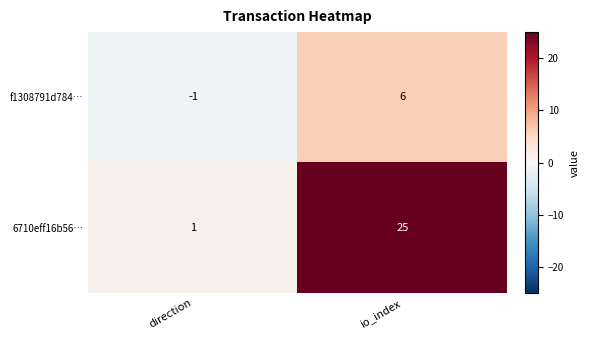

How many values in the f1308791d784… series are below 6?

1